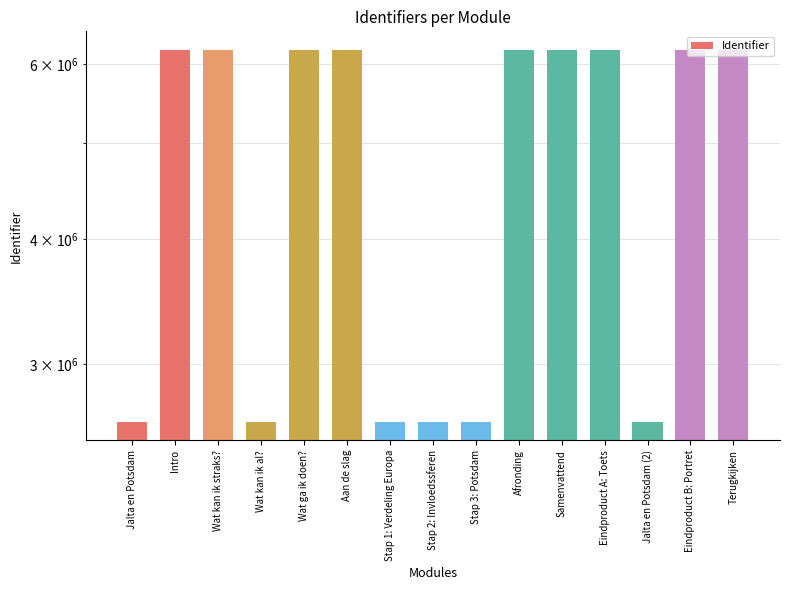

At which label is the value closest to 4412321?

Jalta en Potsdam (2)